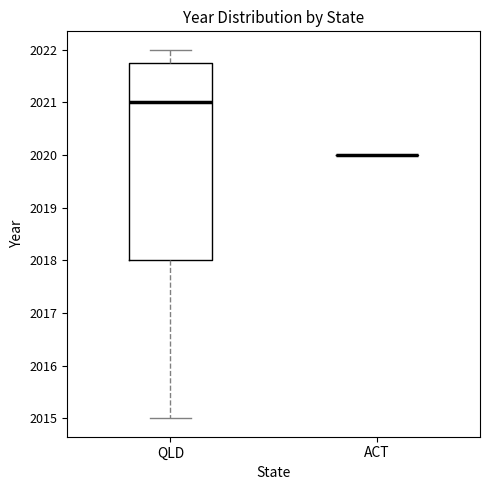

Reading left to right, transcribe this box plot: for each box, give where its median line is, the range the box spans, and where its two whiskers end, as read against the y-axis. The values are not printed on the chart, so give them approximately, as read against the axis.

QLD: median 2021.0, box 2018.0 to 2021.8, whiskers 2015.0 to 2022.0
ACT: box collapsed to a line at 2020.0, whiskers 2020.0 to 2020.0